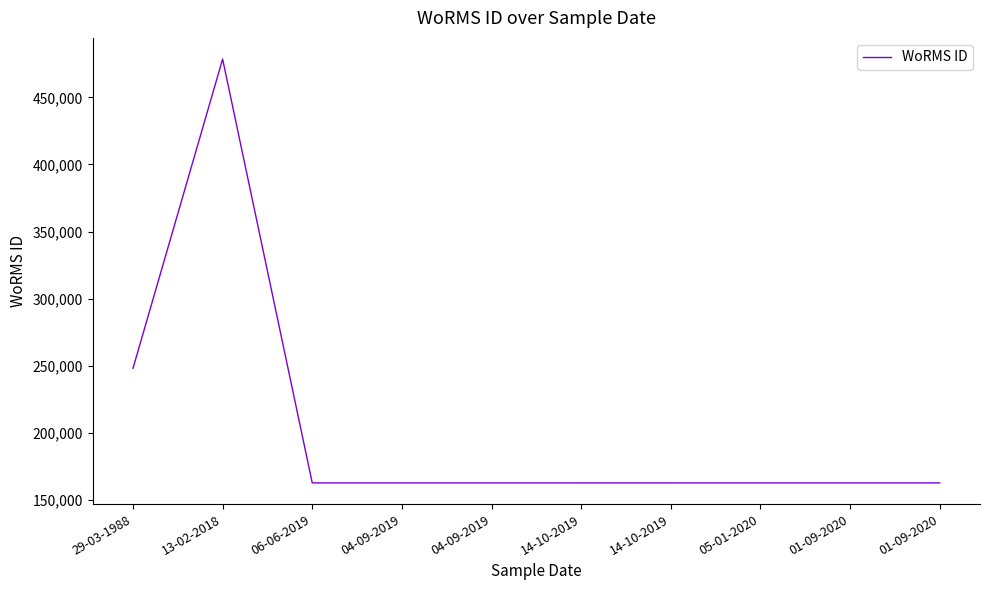

How many points are higher than both their immediate neighbors (excluding endpoints)?

1